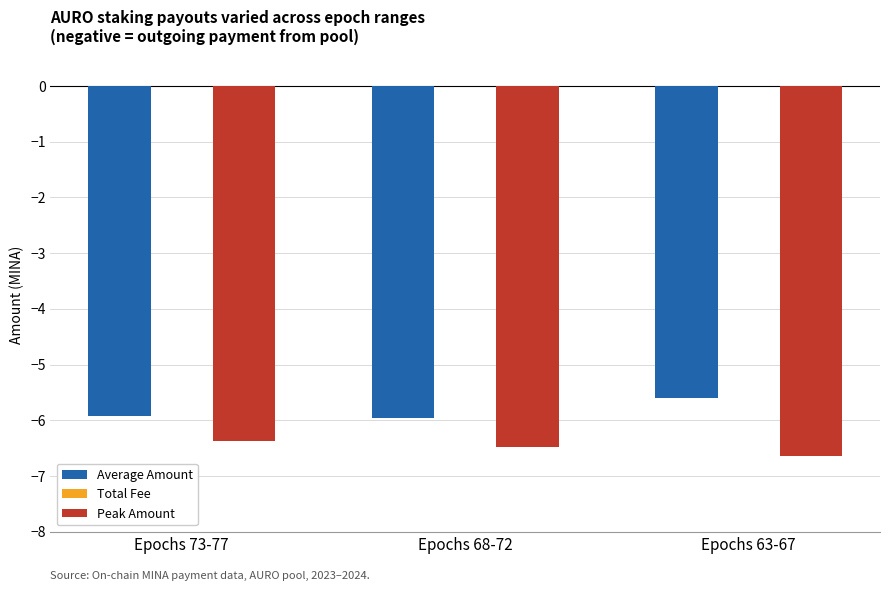

What is the sum of the Peak Amount values at Epochs 73-77 and Epochs 68-72?

-12.9